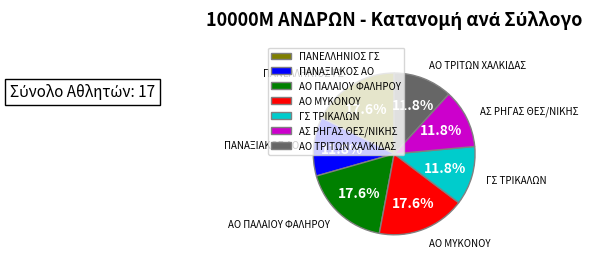

To the nearest percent, what is the average slice percentage?

14%